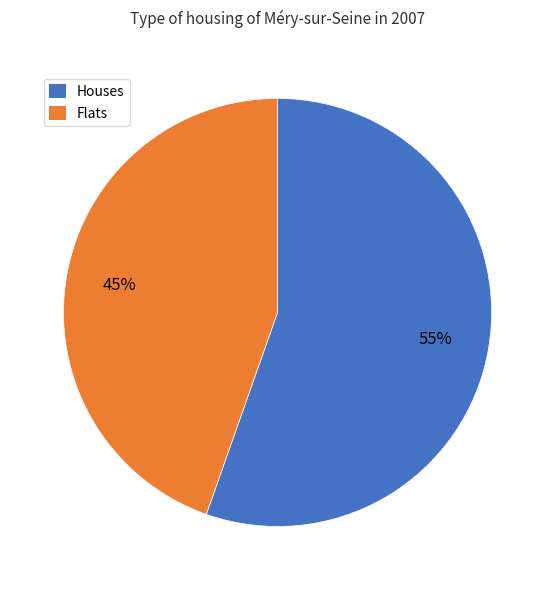

Is there a majority slice in this chart?

Yes